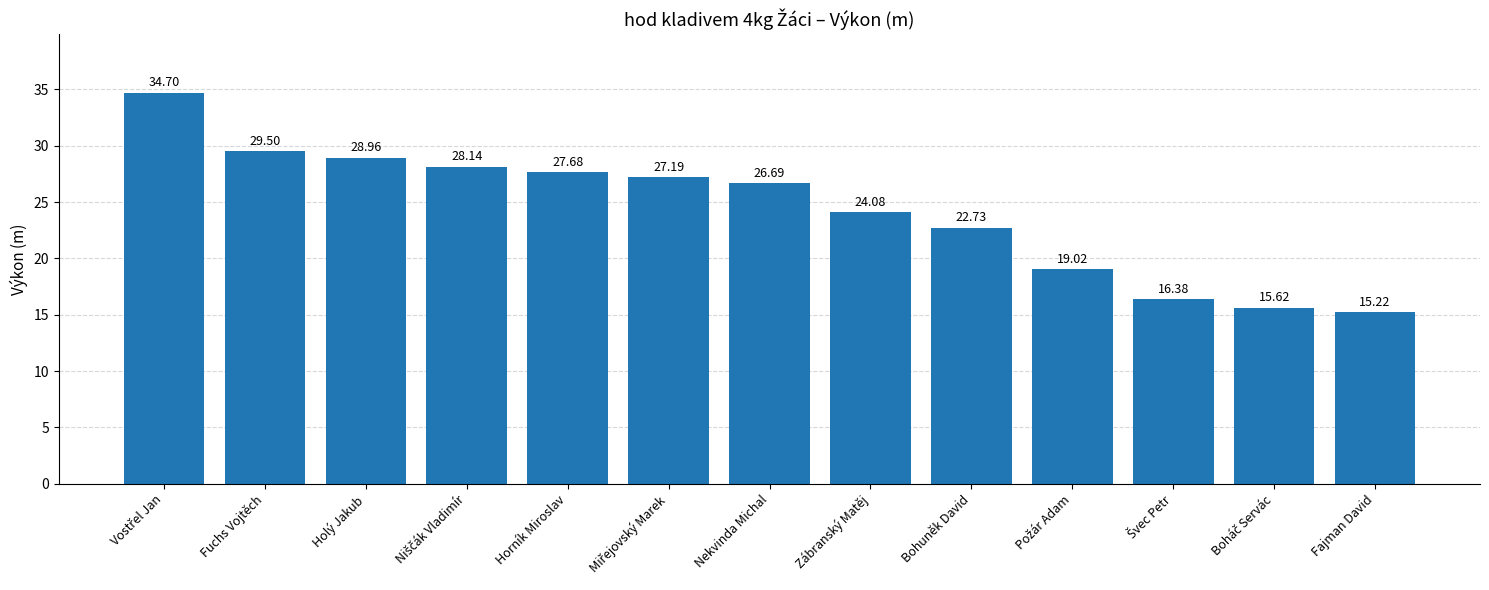

What is the value of the 10th bar from the left?

19.0